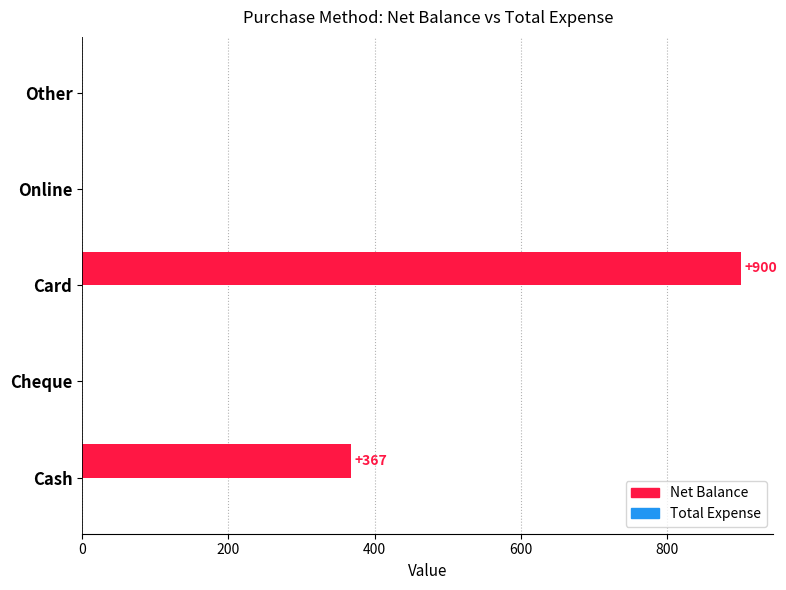

What is the sum of all values?

1267